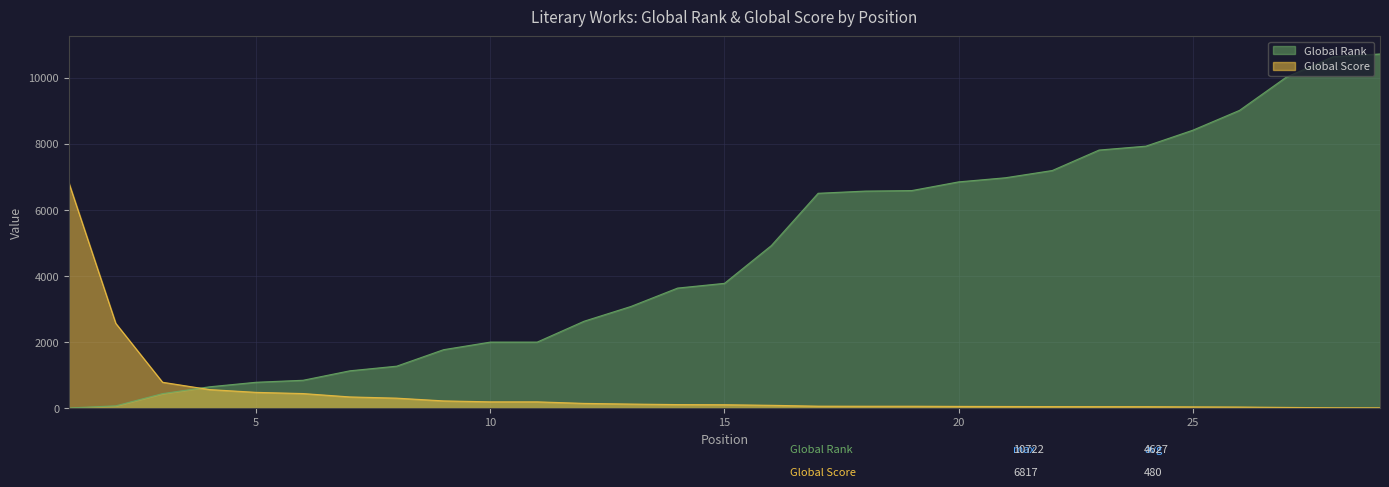

What is the minimum value shown in the chart?

3